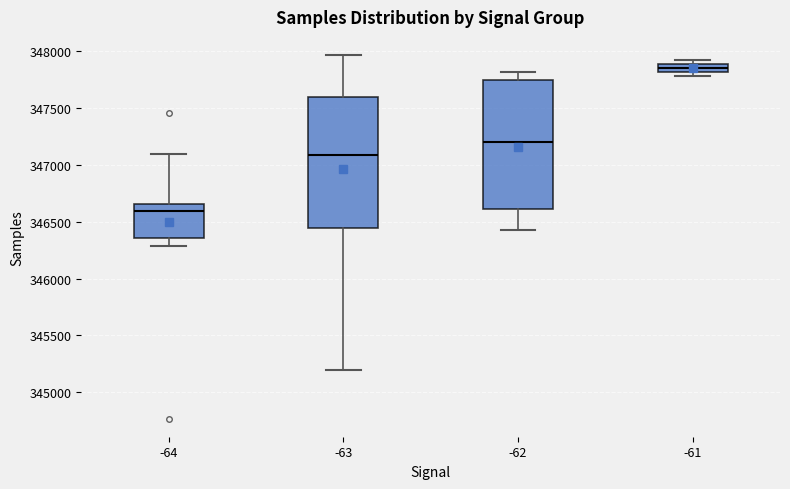

Where does the median line of the box at x = -62 sit on the y-axis? The values are not printed on the chart, so give them approximately, as read against the axis.

347200